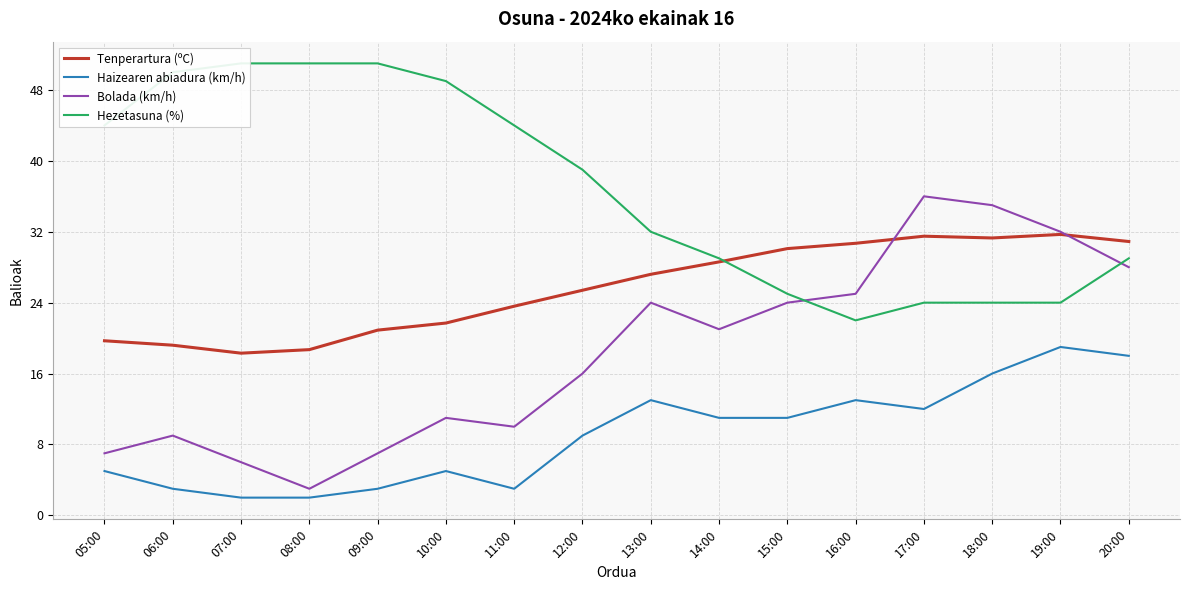

What is the spread (max minus min) of values at 05:00?

39.0